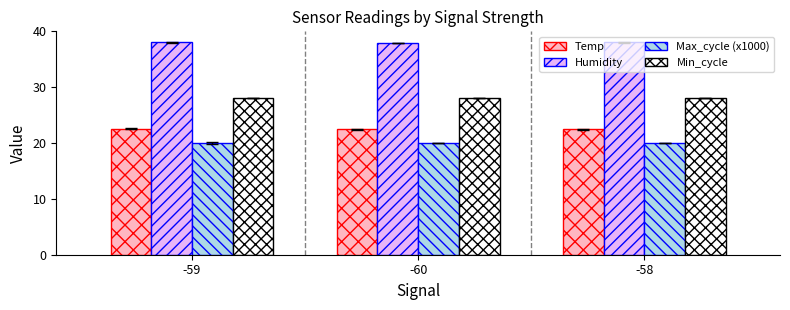

The value of Temp at -58 is 22.4. True or false?

True